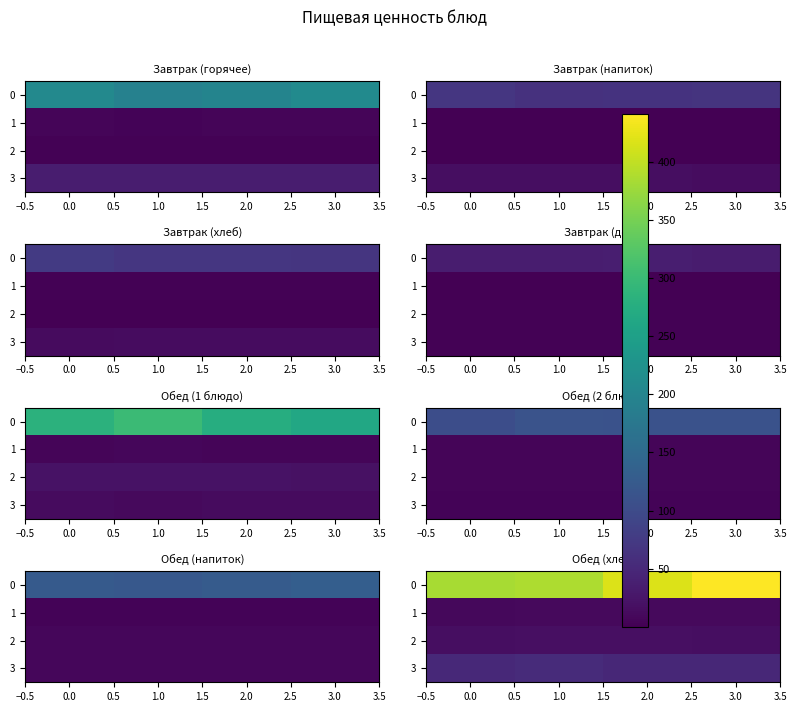

What is the sum of the row_1 values at 1.0 and 0.5?

22.5